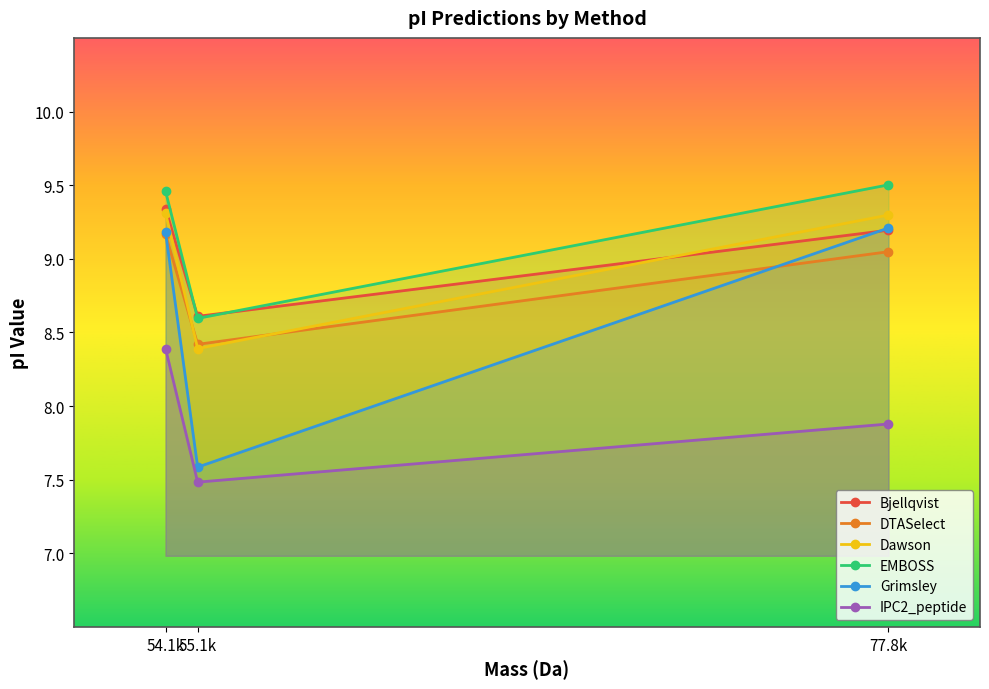

What is the sum of the Dawson values at 55.1k and 54.1k?

17.7